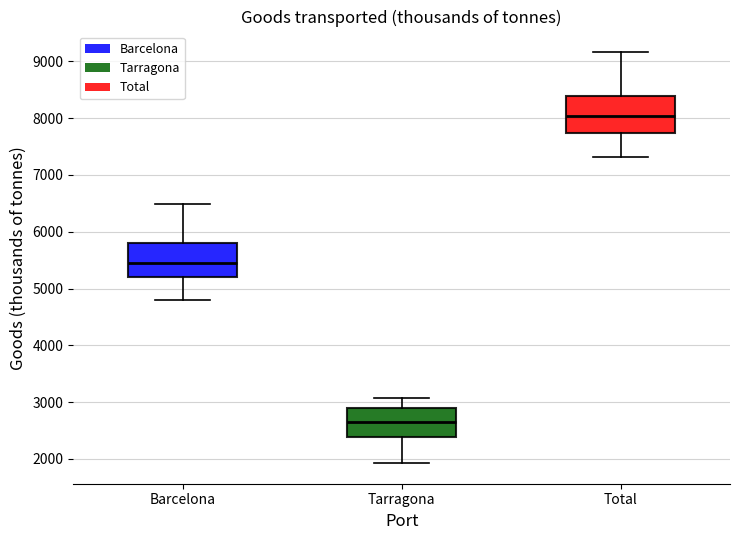

Reading left to right, transcribe this box plot: for each box, give where its median line is, the range the box spans, and where its two whiskers end, as read against the y-axis. The values are not printed on the chart, so give them approximately, as read against the axis.

Barcelona: median 5400, box 5200 to 5800, whiskers 4800 to 6500
Tarragona: median 2600, box 2400 to 2900, whiskers 1900 to 3100
Total: median 8000, box 7700 to 8400, whiskers 7300 to 9200